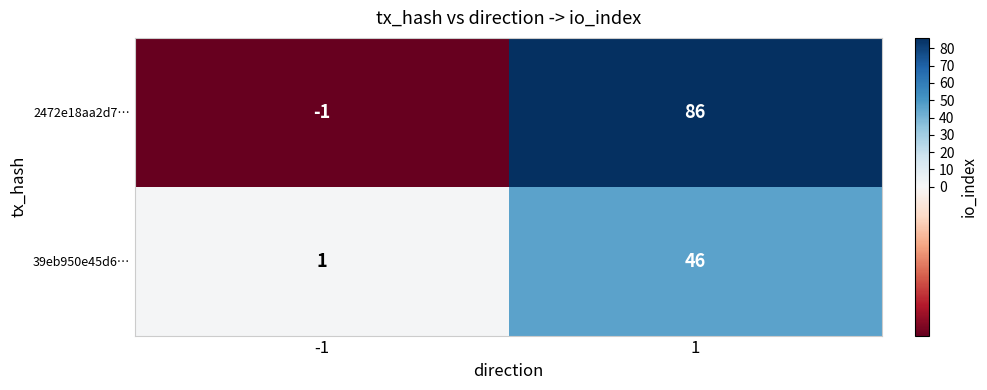

True or false: 39eb950e45d6… has a value of 0 at -1.

False